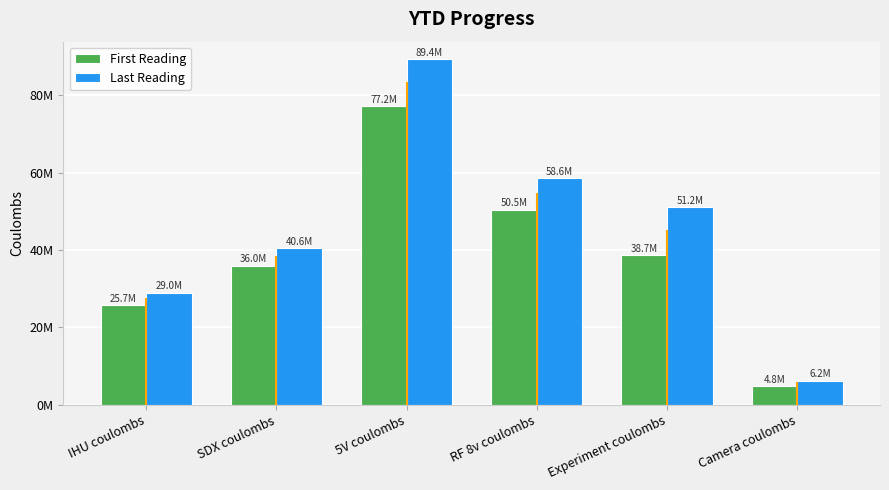

Is the value of First Reading at Camera coulombs greater than the value of Last Reading at Experiment coulombs?

No